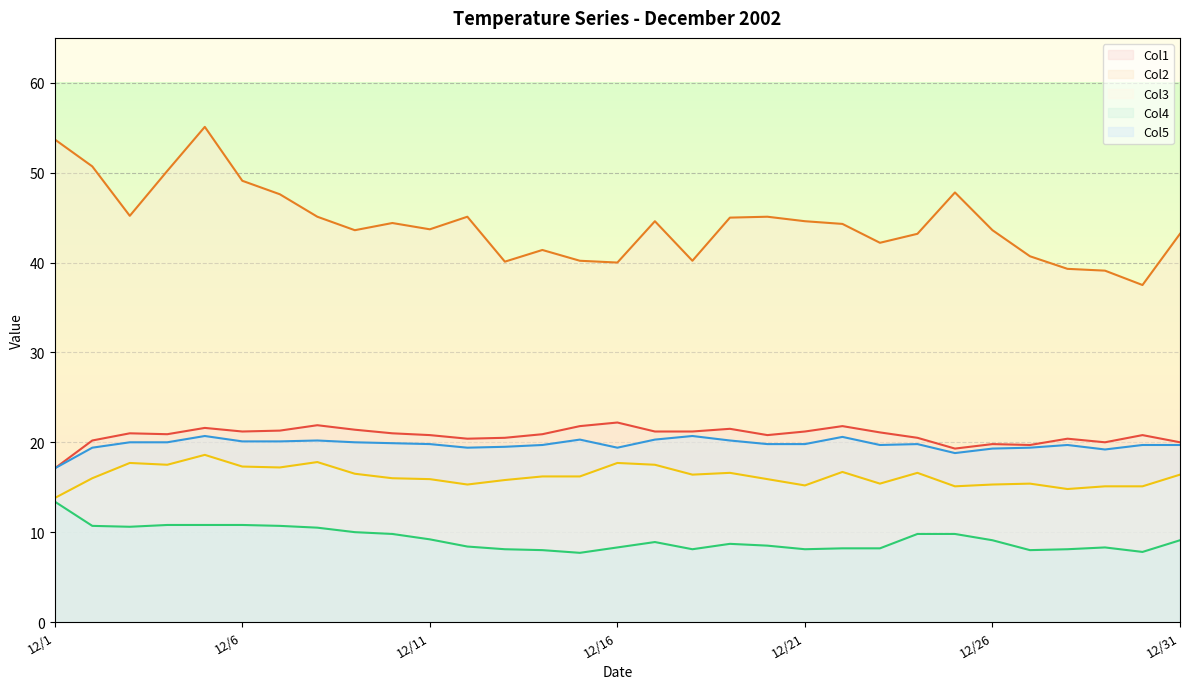

True or false: Col1 and Col4 intersect in this chart.

False